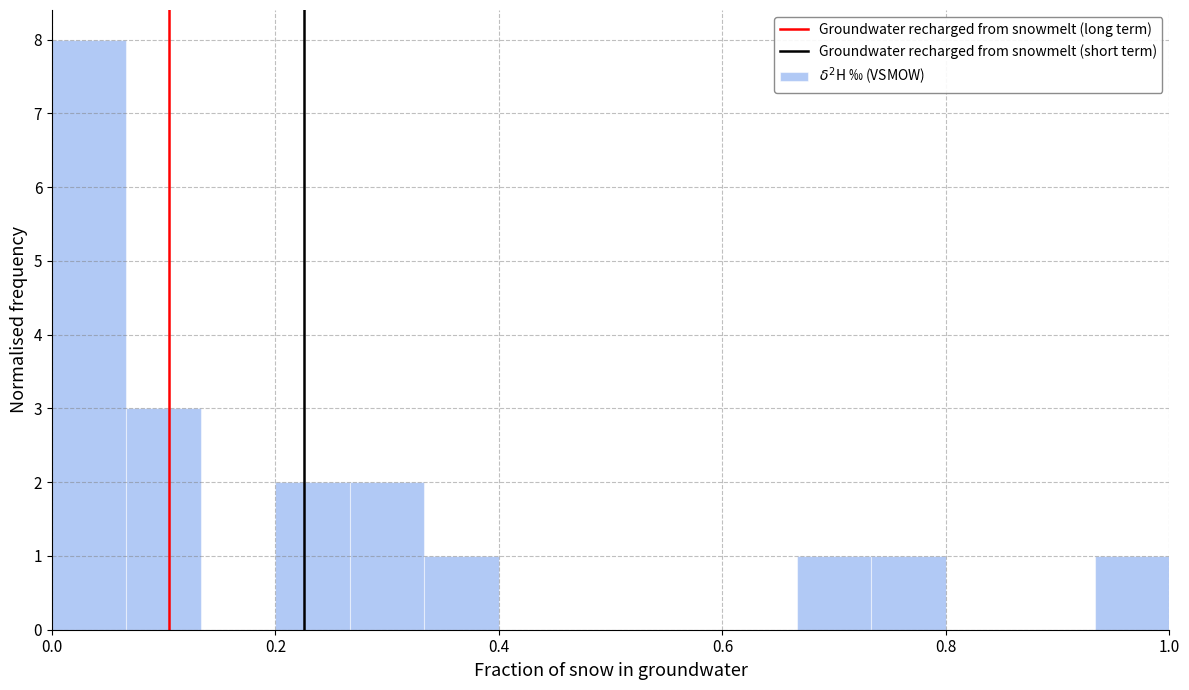

Around what value on the x-axis is the tallest bar? Give the approximate position of its centre, as read against the axis.

0.04